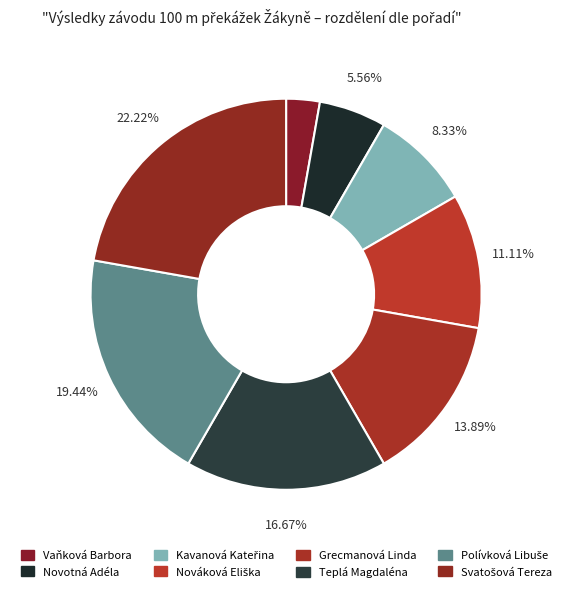

How many segments does this pie chart have?

8